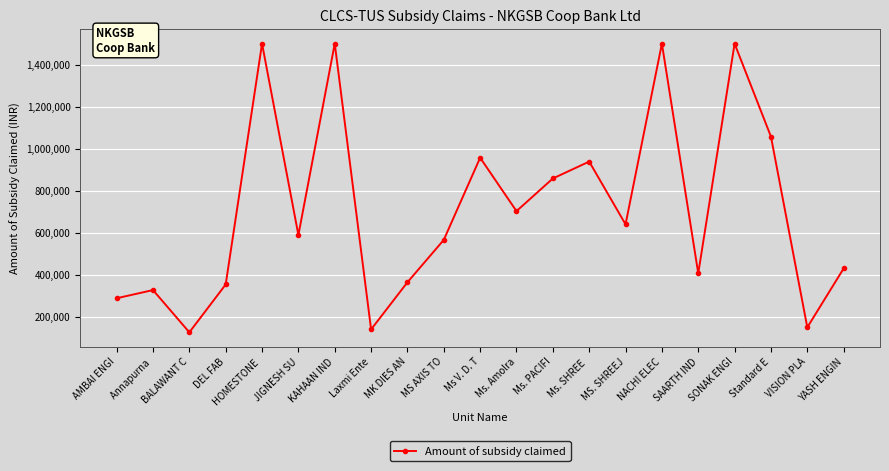

What is the difference between the values at AMBAI ENGI and Standard E?

769140